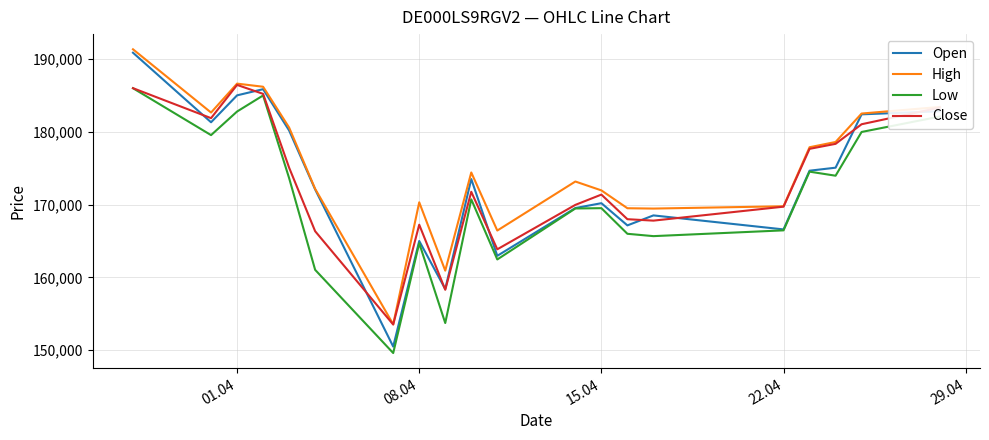

At how many categories does at least one series exceed 164972?

18